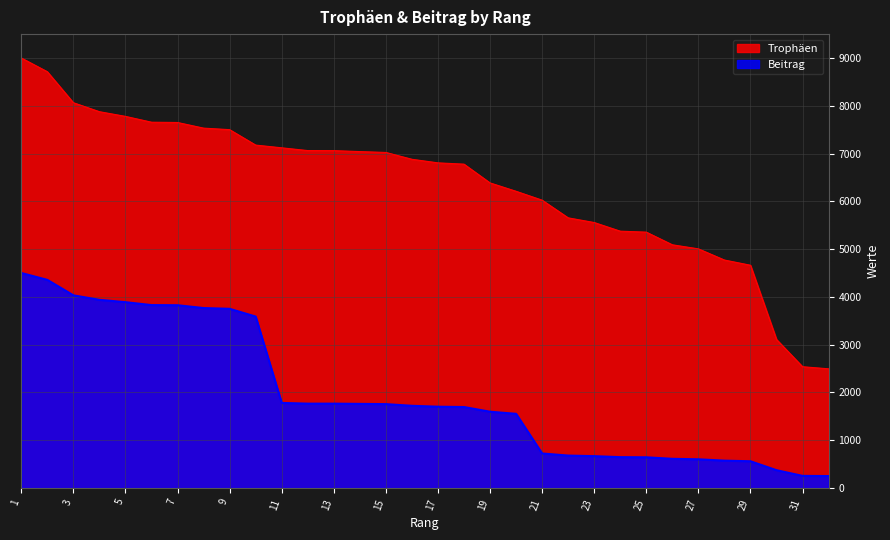

How many lines are shown in the chart?

2